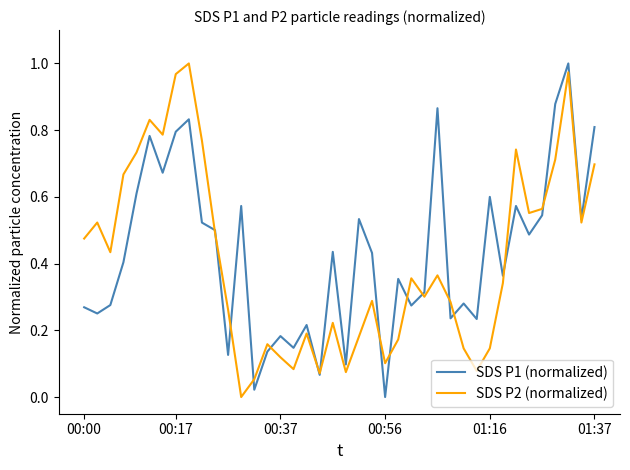

After their last crossing, which series has the higher values: SDS P1 (normalized) or SDS P2 (normalized)?

SDS P1 (normalized)